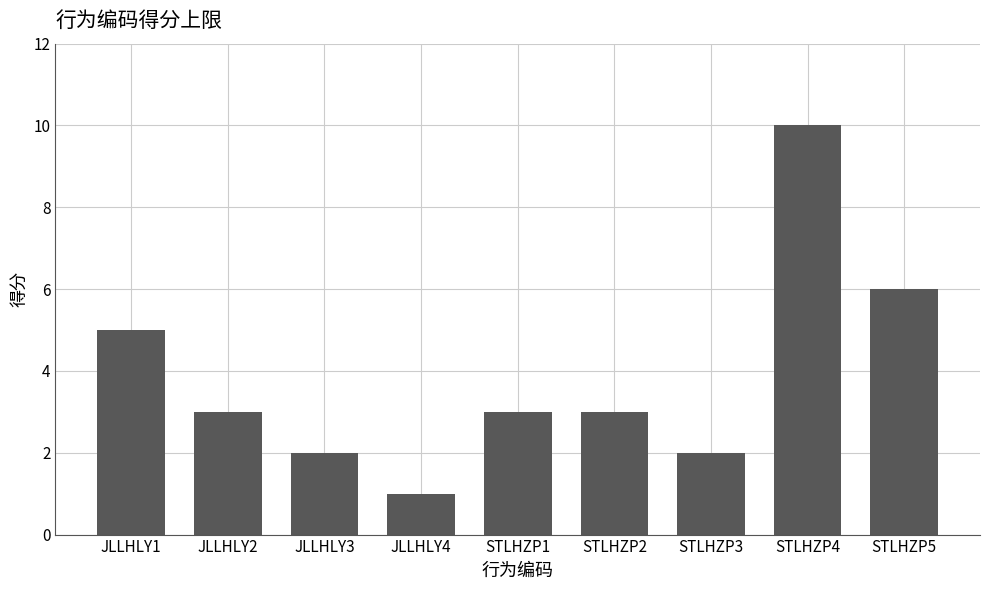

What is the value of the 5th bar from the left?

3